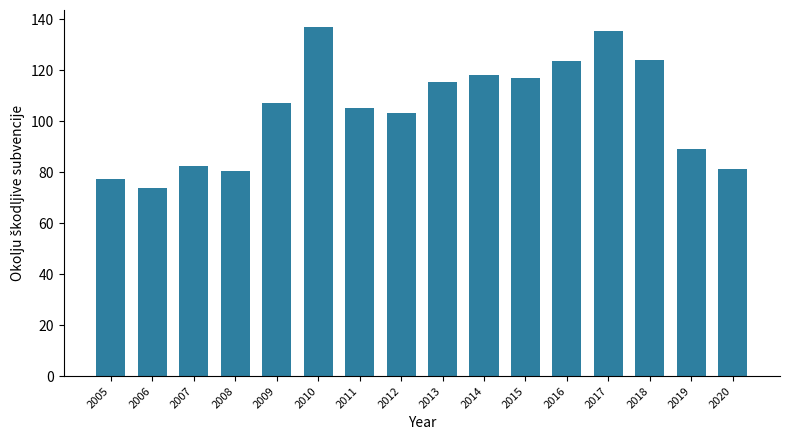

What is the value of the 15th bar from the left?

89.3